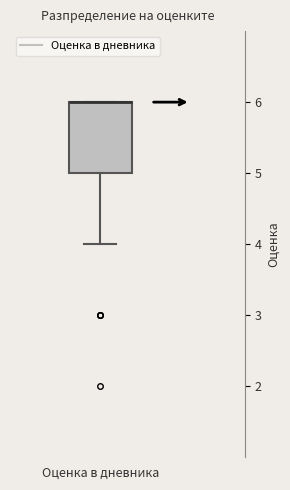

Read this box plot against the y-axis: the position of the median line, the range covered by the box, and the ends of both whiskers. The values are not printed on the chart, so give them approximately, as read against the axis.

median 6 (drawn on the box's upper edge), box 5 to 6, whiskers 4 to 6